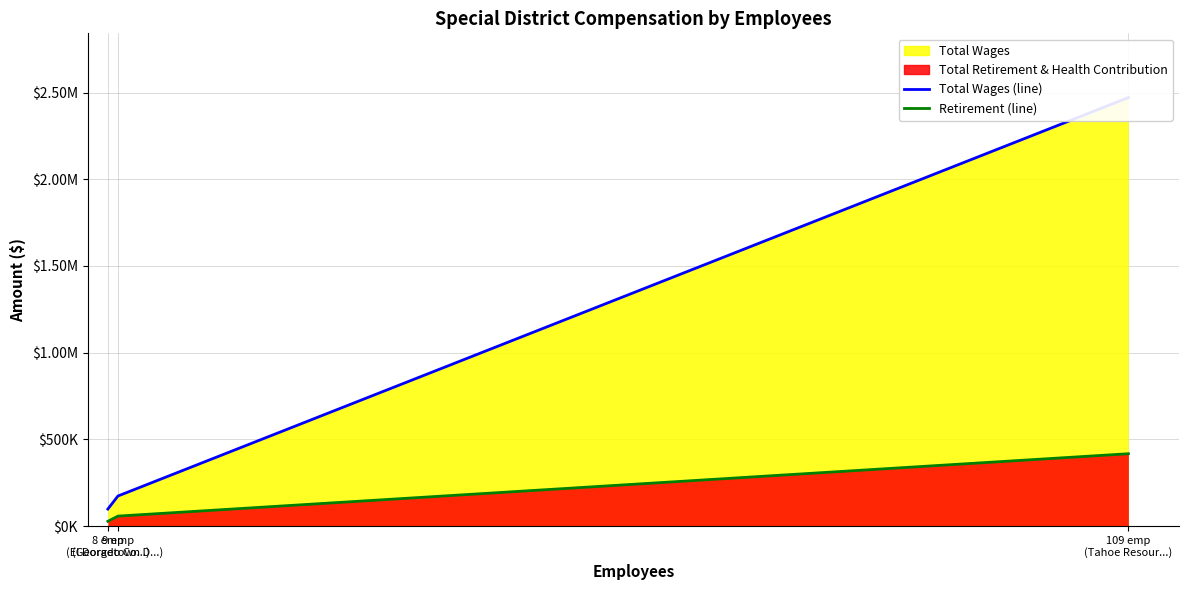

At how many categories does at least one series exceed 1462394?

1